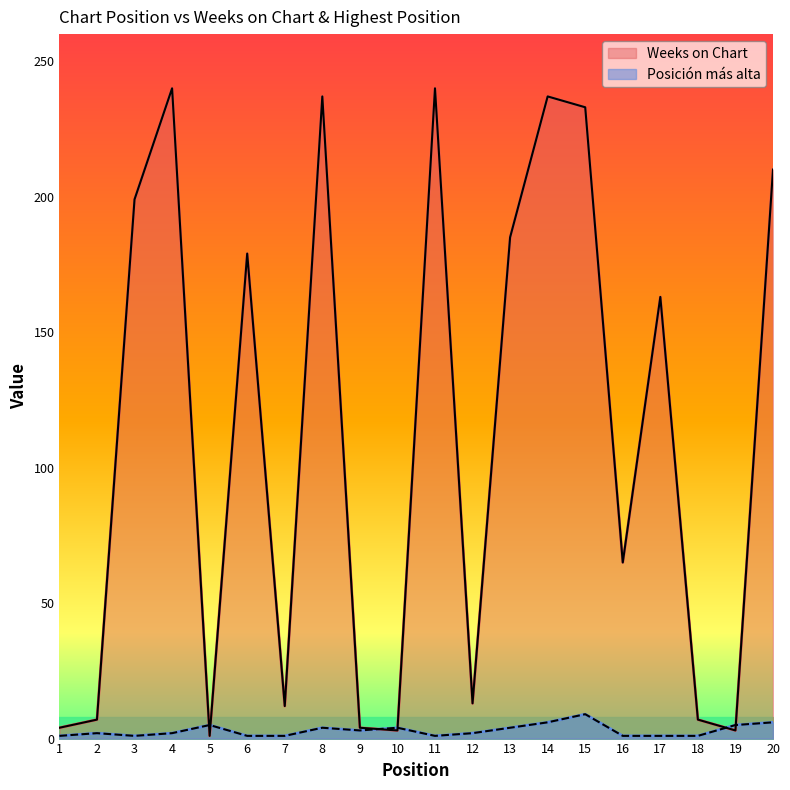

Which category has the highest value across all series?

4